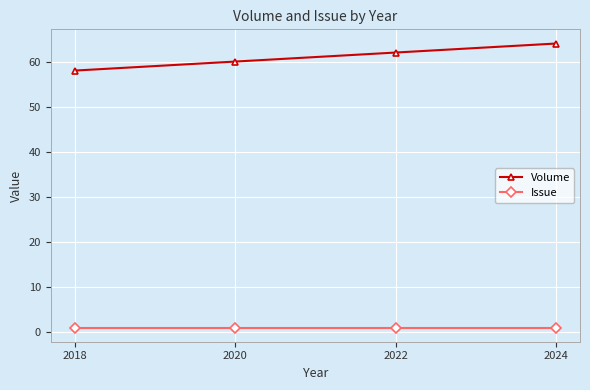

What is the total value across all series at 2020?

61